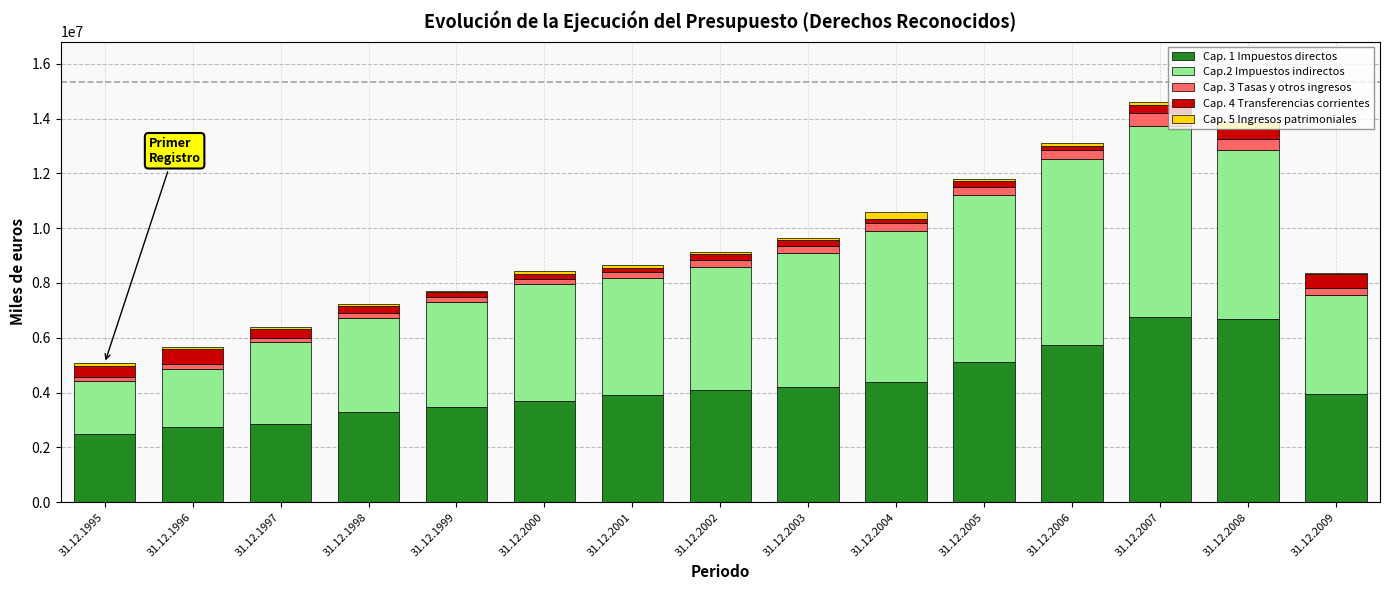

Between 31.12.2000 and 31.12.2005, which is larger?

31.12.2005